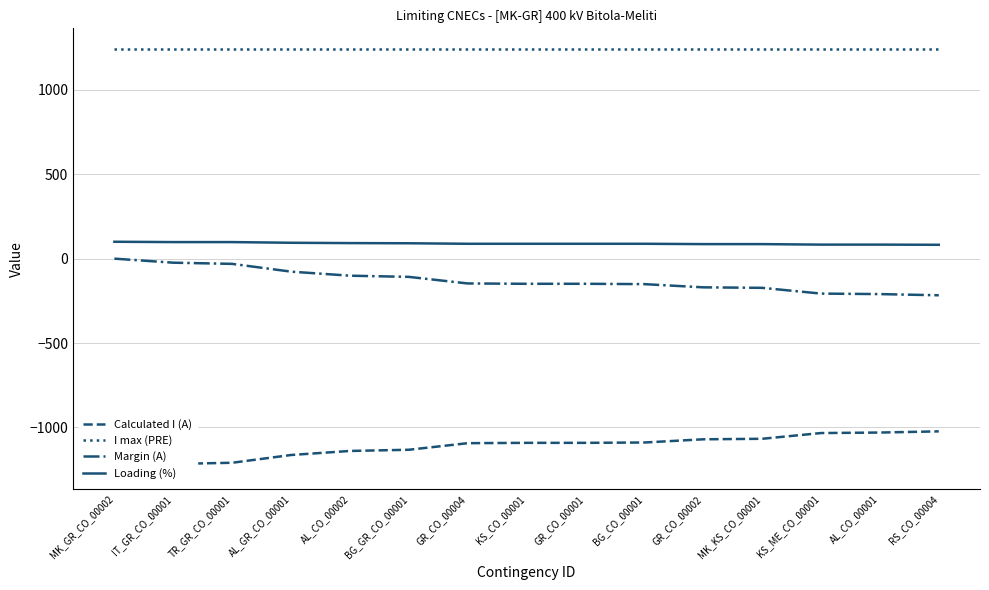

True or false: Margin (A) has a value of -138 at MK_GR_CO_00002.

False